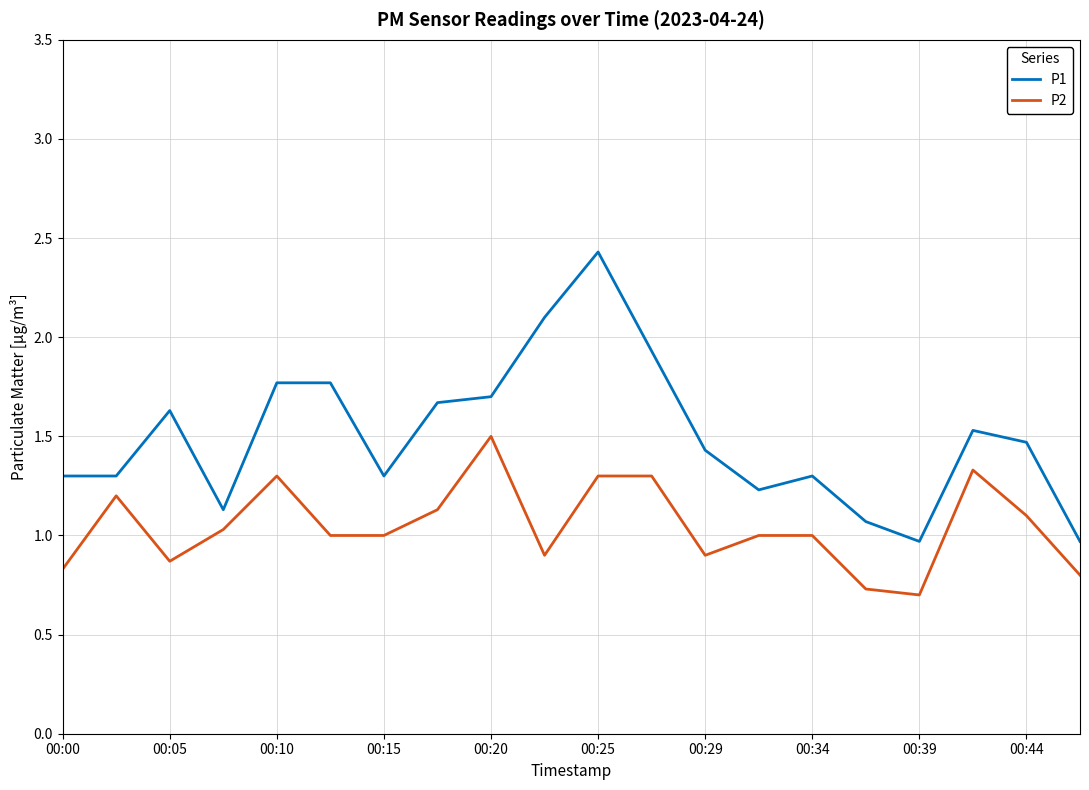

Which series has the largest total across all categories?

P1